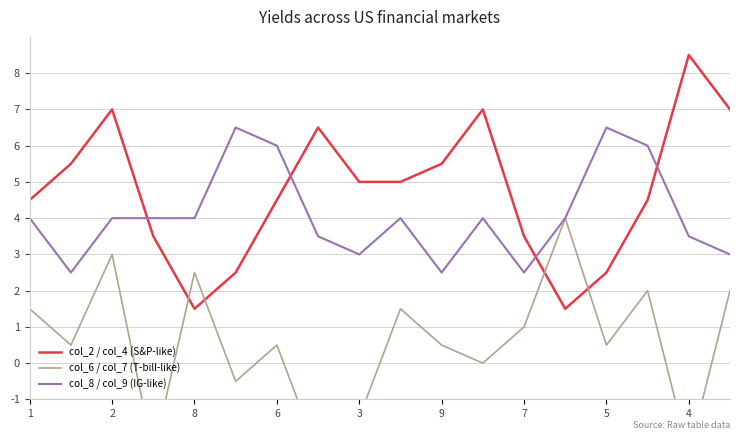

Is it true that col_8 / col_9 (IG-like) equals 6.5 at 5?

True